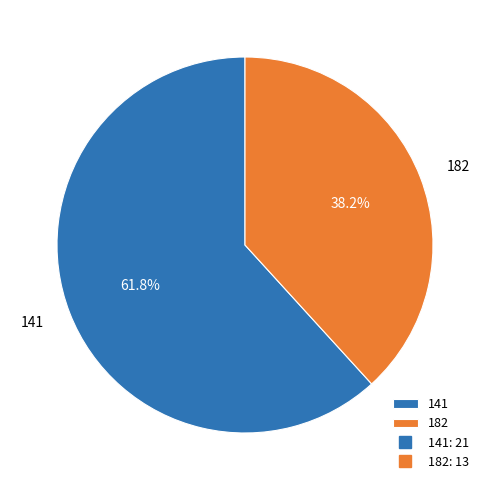

Do 182 and 141 together represent more than half of the pie?

Yes